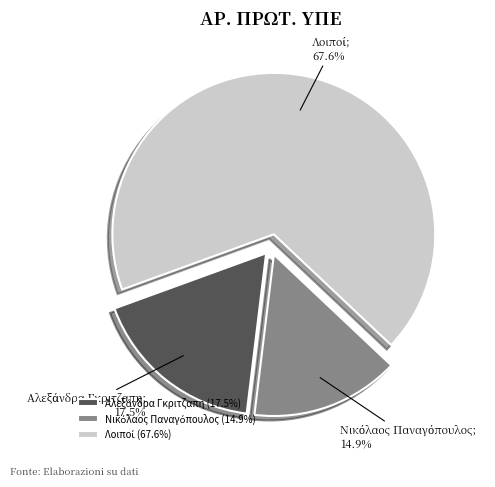

Does any single category account for the majority?

Yes